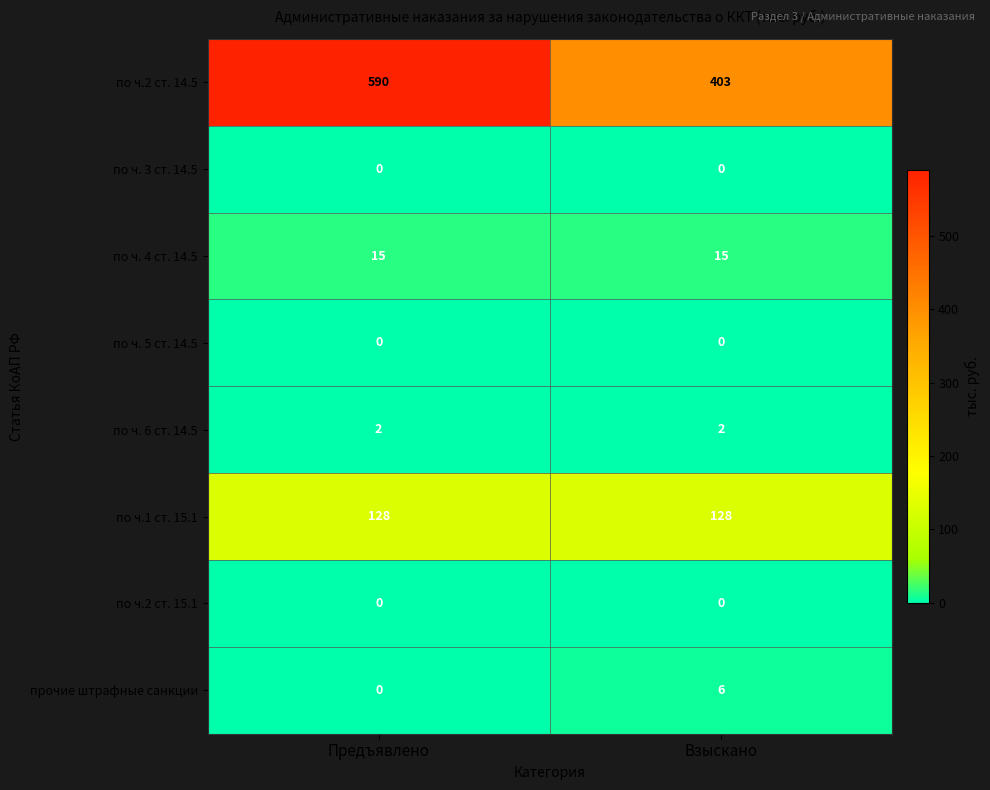

At which label does по ч.2 ст. 14.5 reach its minimum?

Взыскано